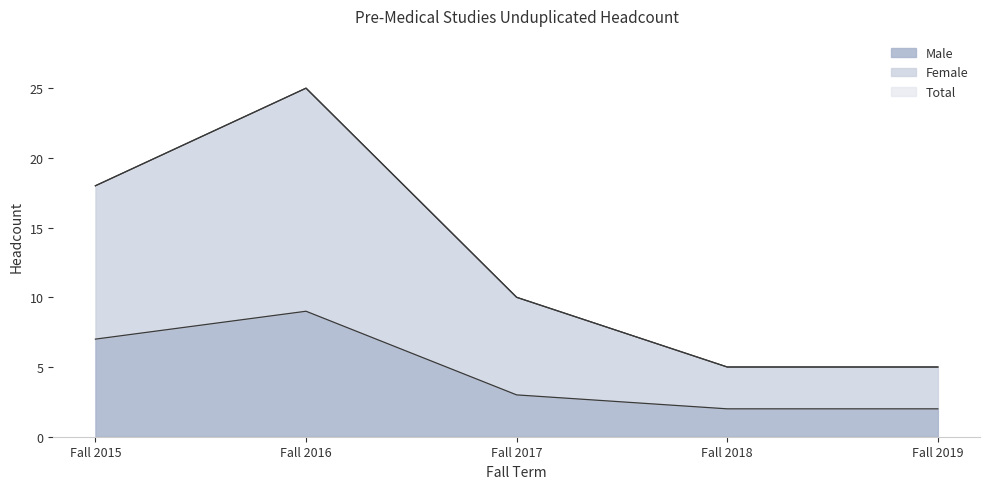

Which series has the largest total across all categories?

Female